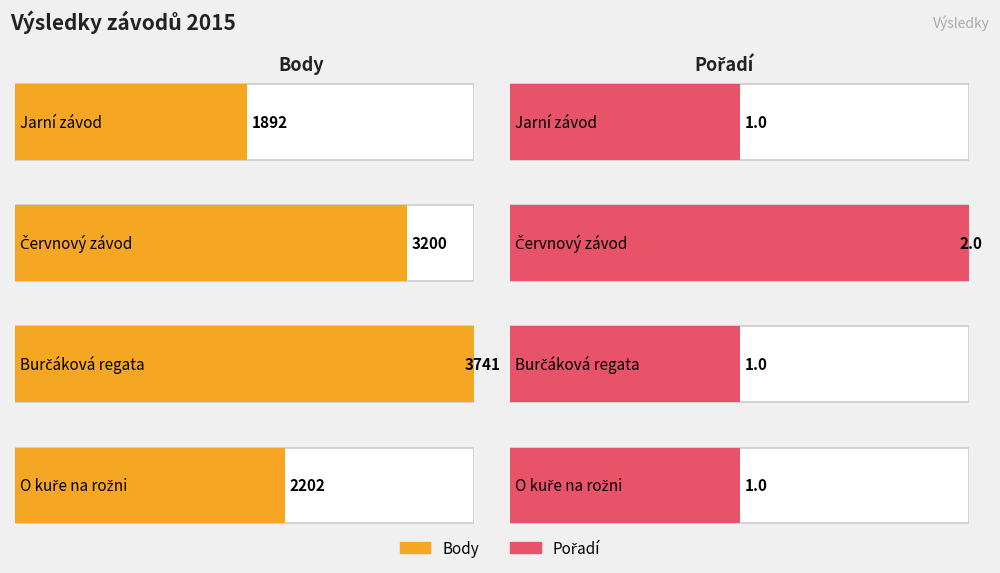

At how many categories does at least one series exceed 2135?

3